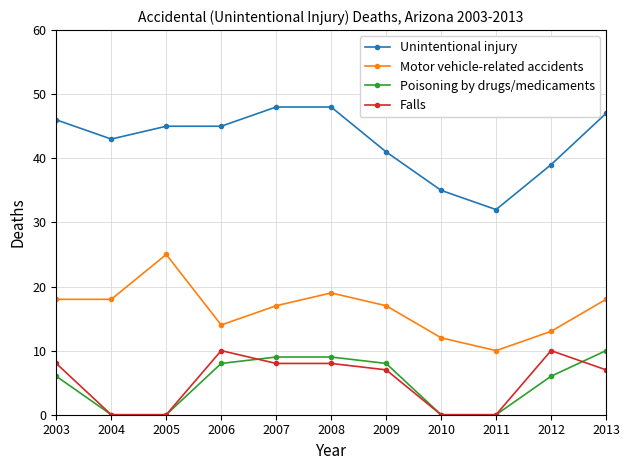

Does the chart display data point markers on the line(s)?

Yes